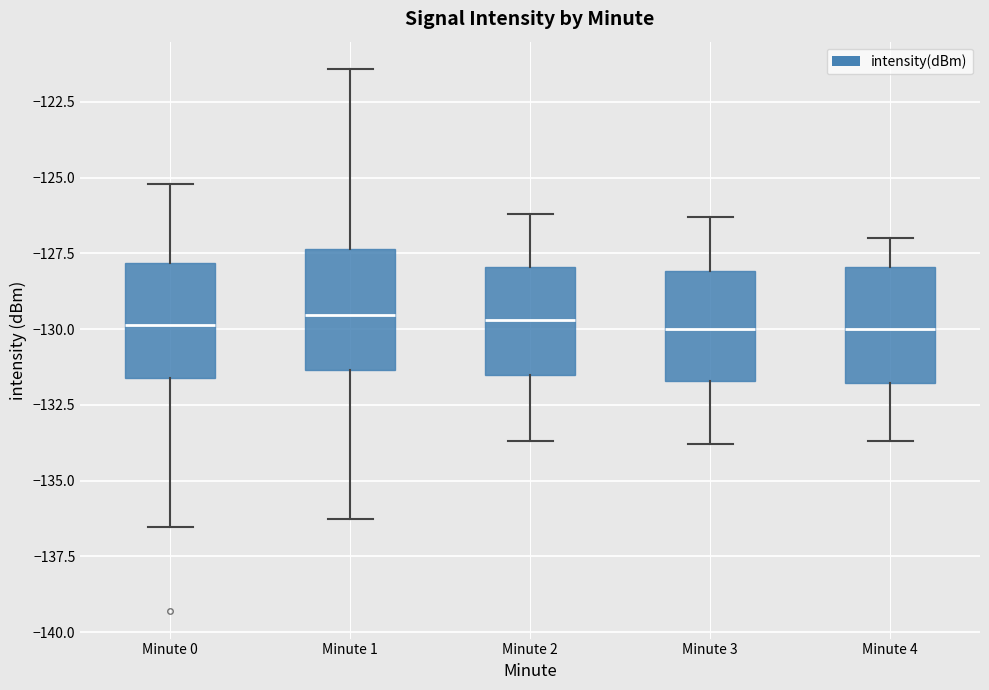

Where does the lower whisker of the box for Minute 0 end on the y-axis? The values are not printed on the chart, so give them approximately, as read against the axis.

-136.5